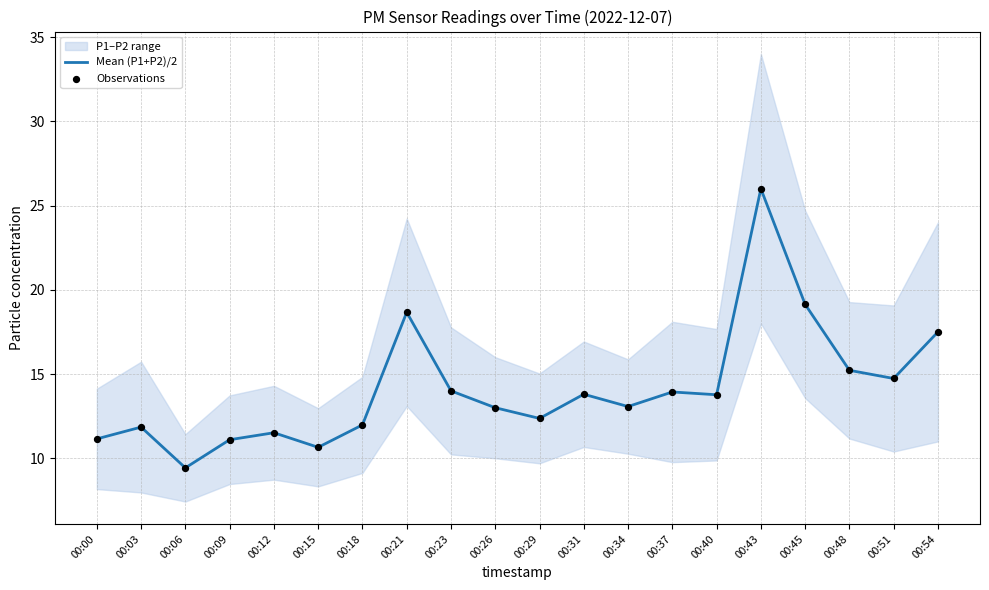

Which series has the largest total across all categories?

Mean (P1+P2)/2